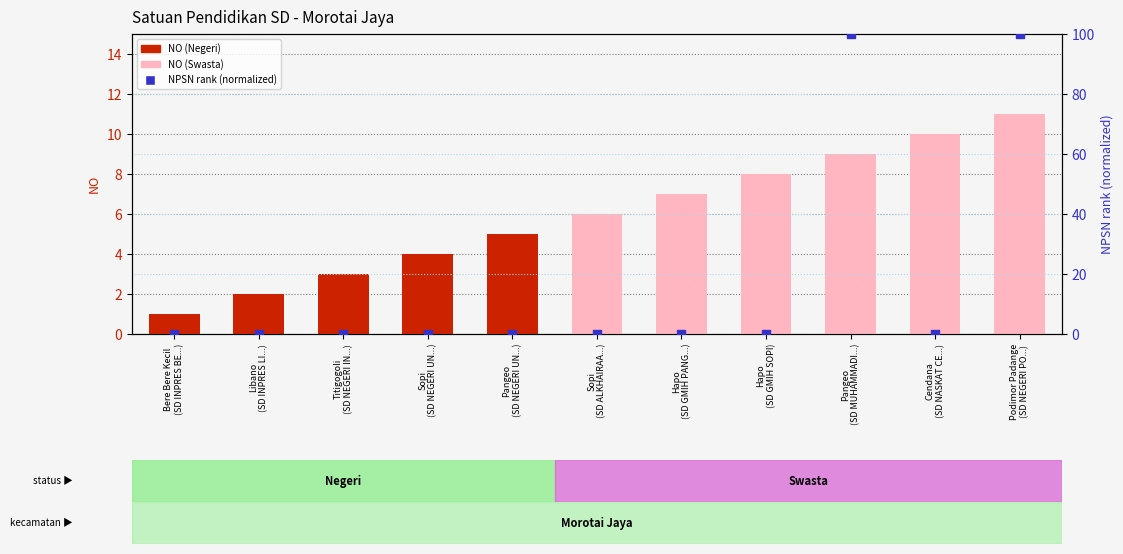

Is the value of NO (count) at Hapo
(SD GMIH PANG...) greater than the value of NPSN rank (normalized) at Hapo
(SD GMIH SOPI)?

Yes